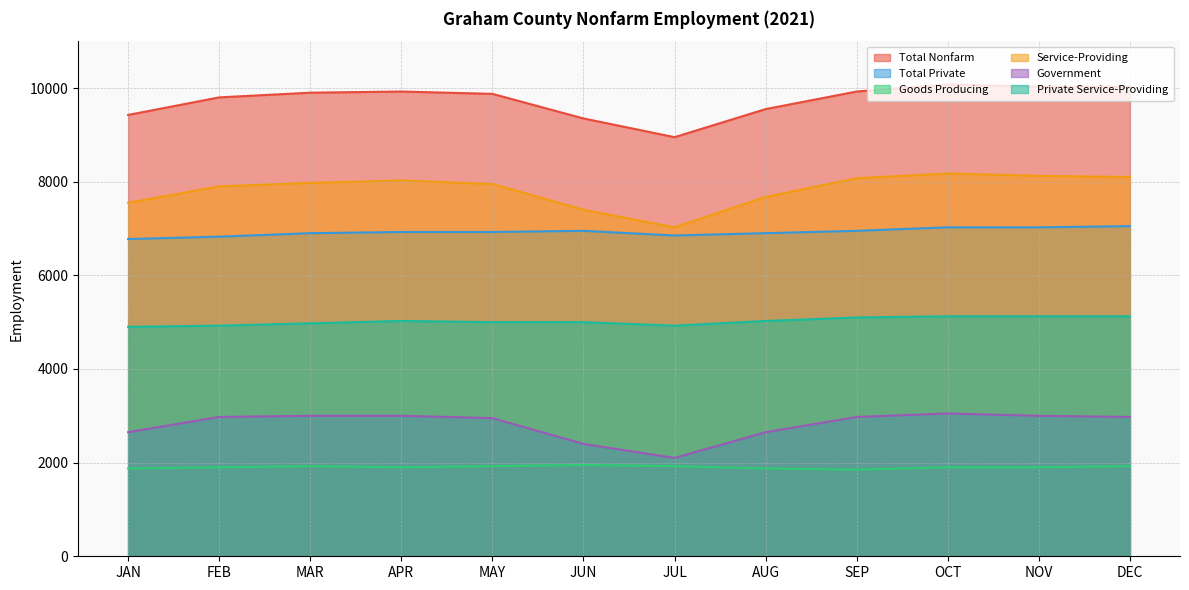

Rank the categories by Service-Providing value from lowest to highest.

JUL, JUN, JAN, AUG, FEB, MAY, MAR, APR, SEP, DEC, NOV, OCT